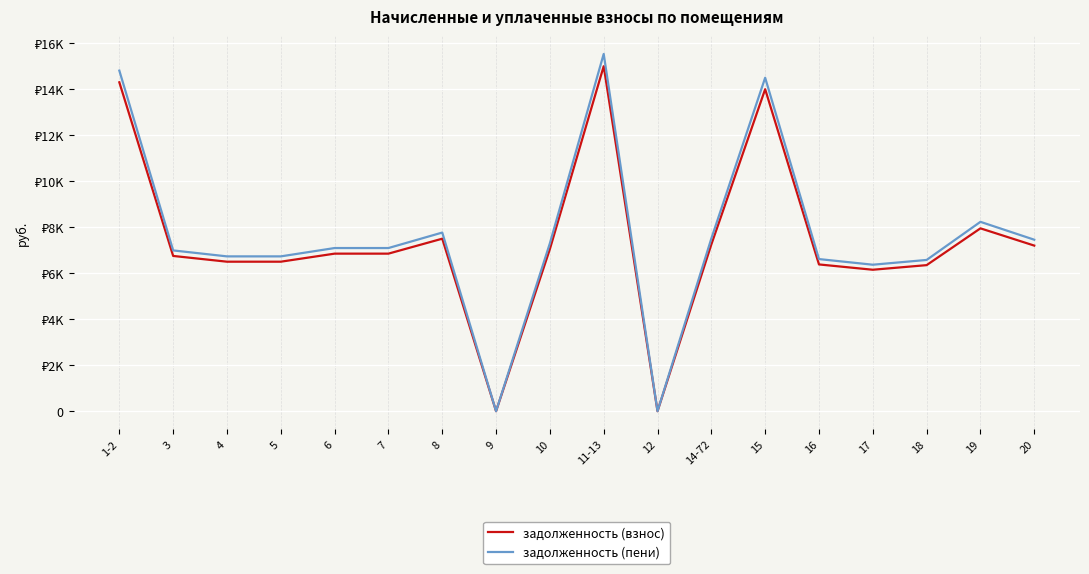

True or false: задолженность (пени) and задолженность (взнос) intersect in this chart.

False